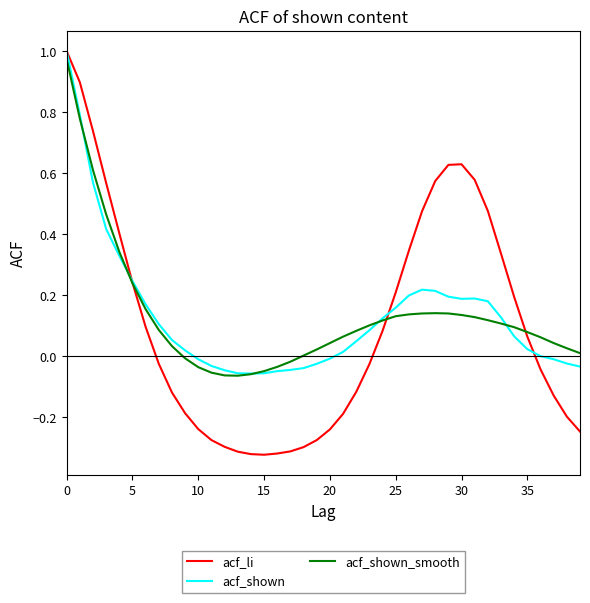

Which series has the largest range (max minus min)?

acf_li